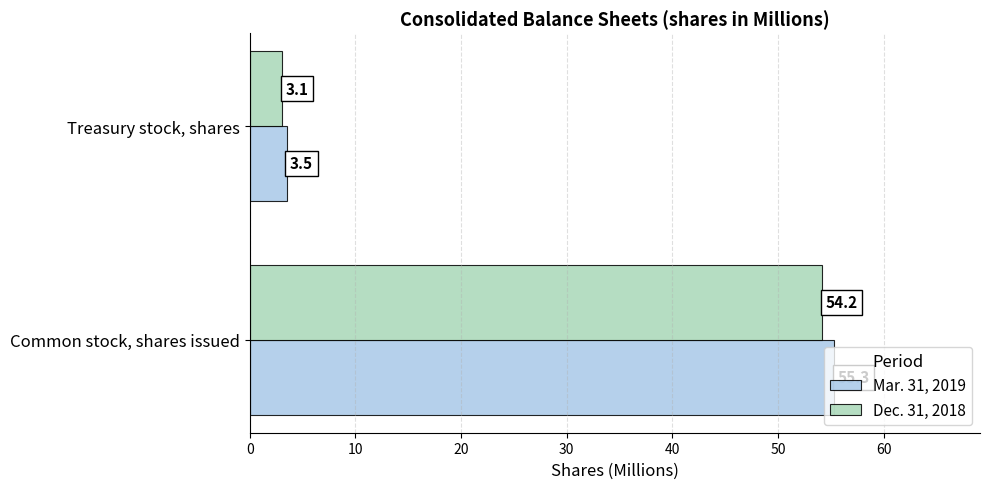

Which series has the largest range (max minus min)?

Mar. 31, 2019